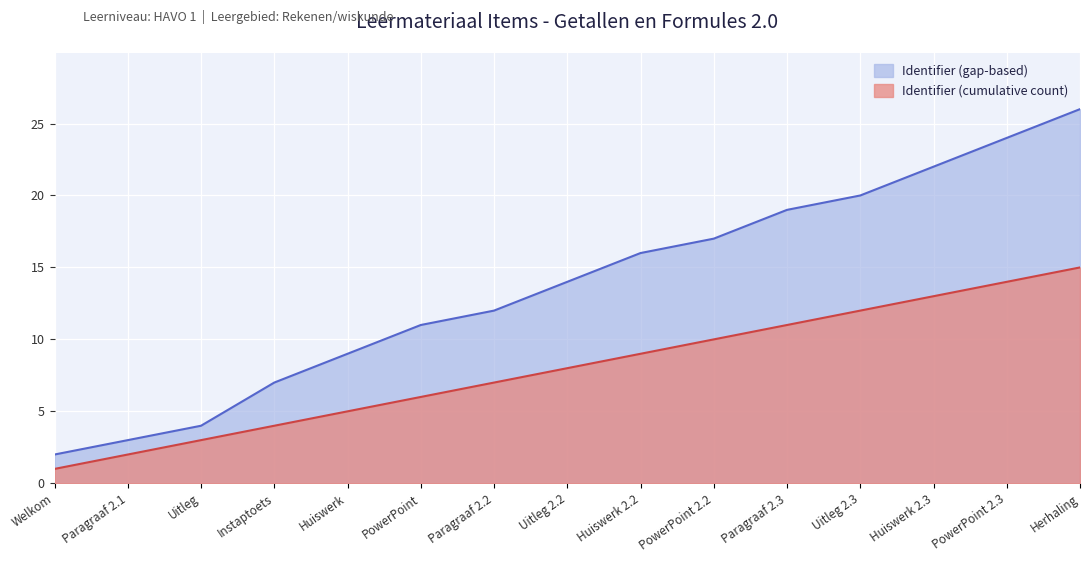

True or false: Identifier and Identifier (scaled) intersect in this chart.

False